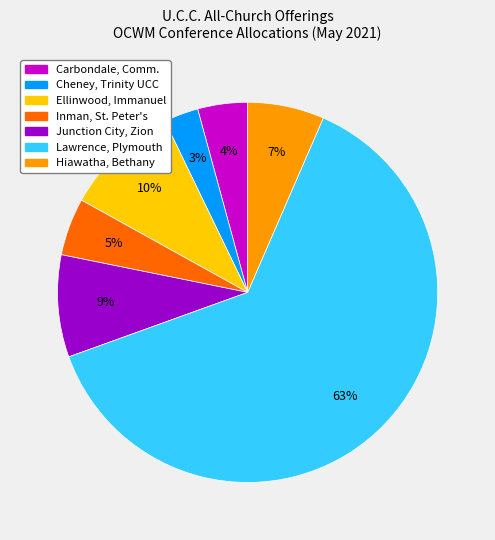

Is Junction City, Zion the majority of the pie?

No